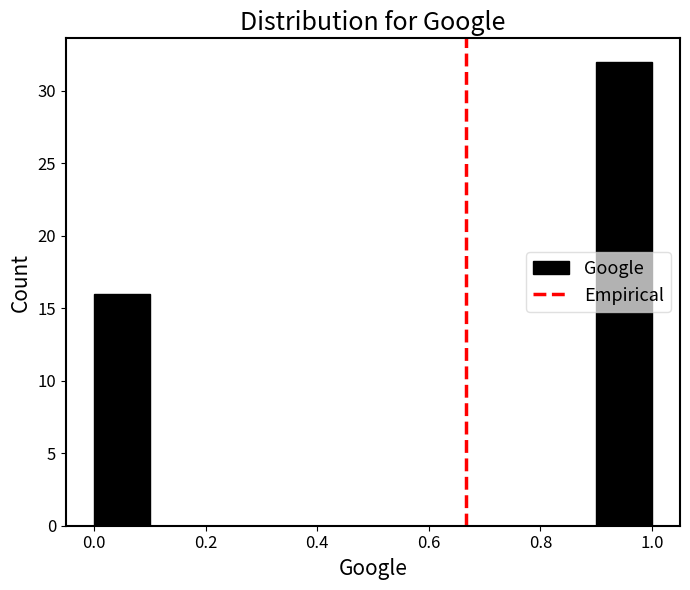

Which range on the x-axis has the tallest bar?

0.9 to 1.0